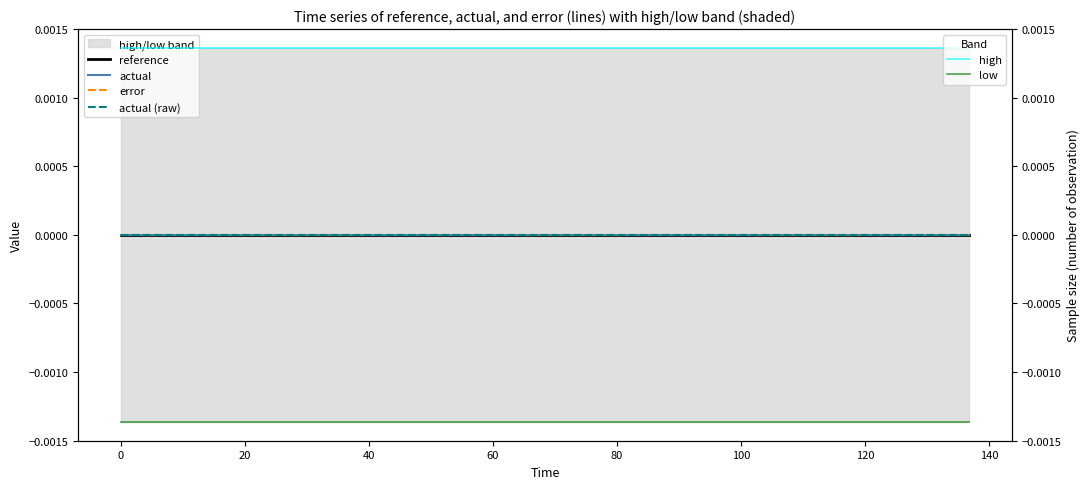

True or false: reference and error intersect in this chart.

False